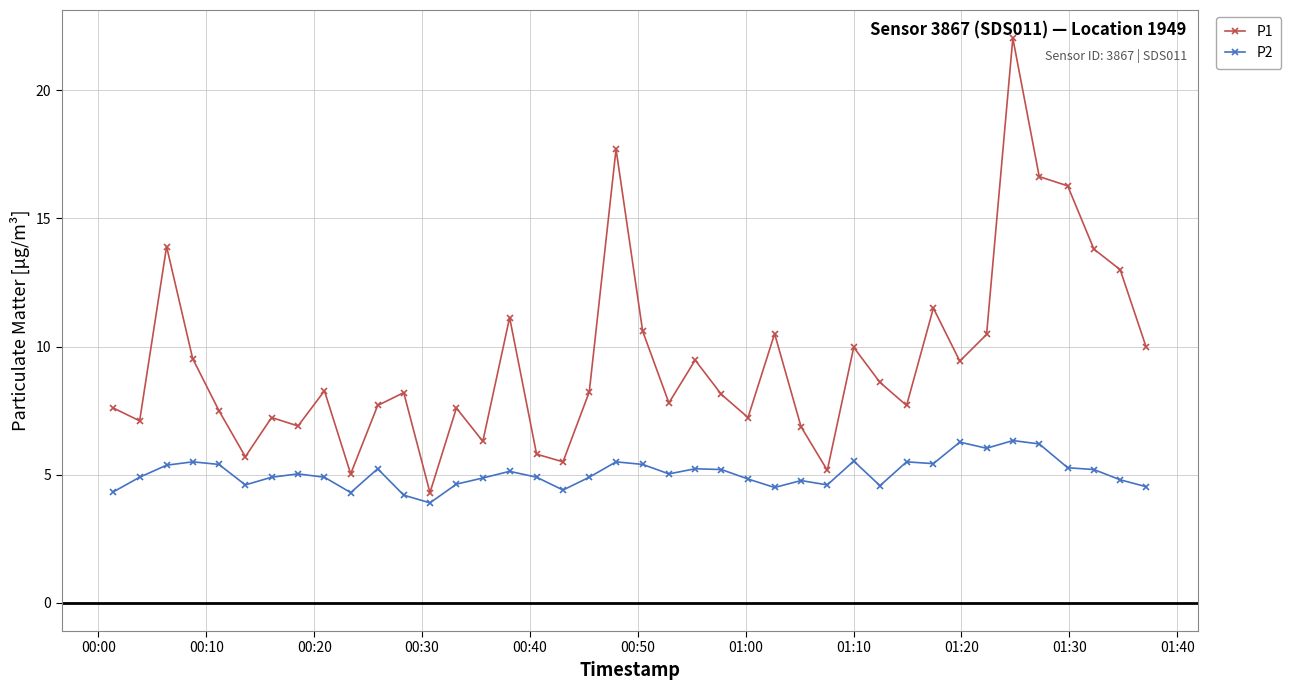

What is the value of the P2 point at the 3rd from the left?

5.4